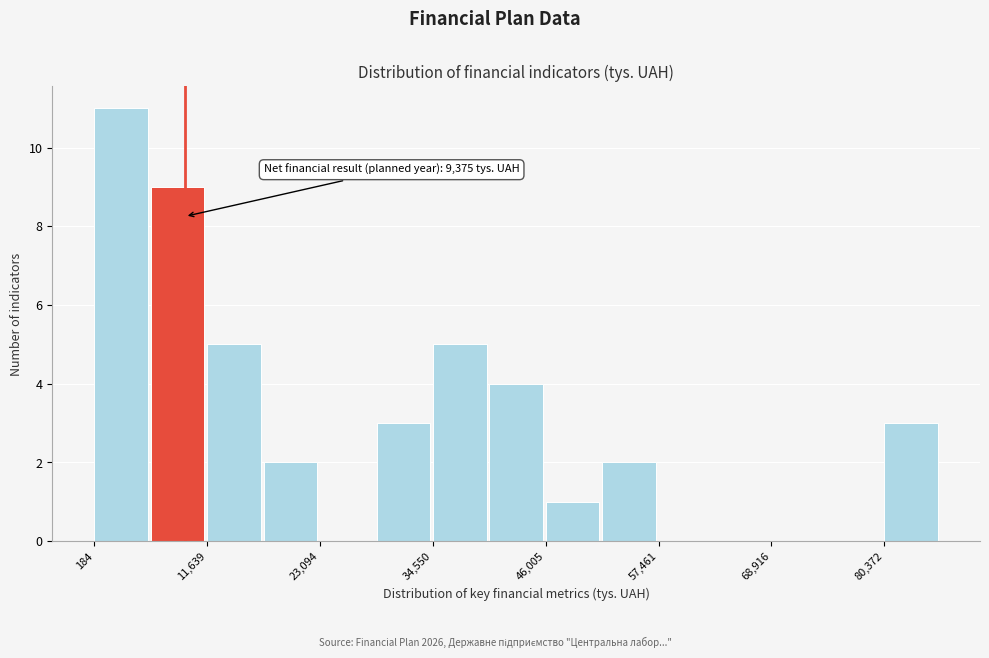

Read against the x-axis, roughly where is the centre of the tallest bar?

2000